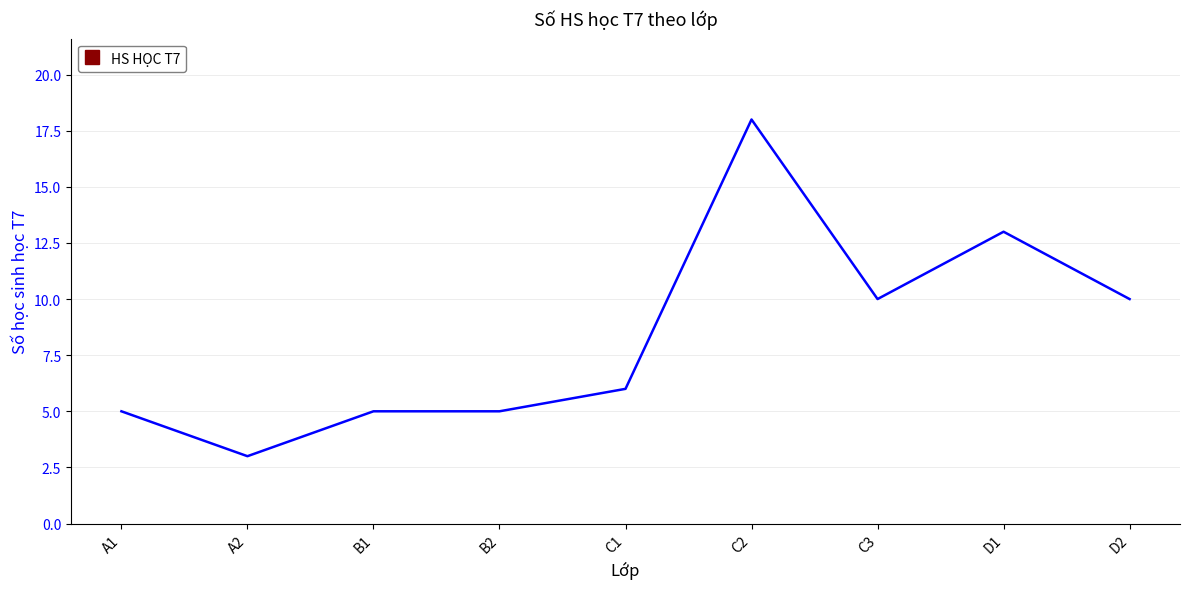

Count the number of data series in this chart.

1